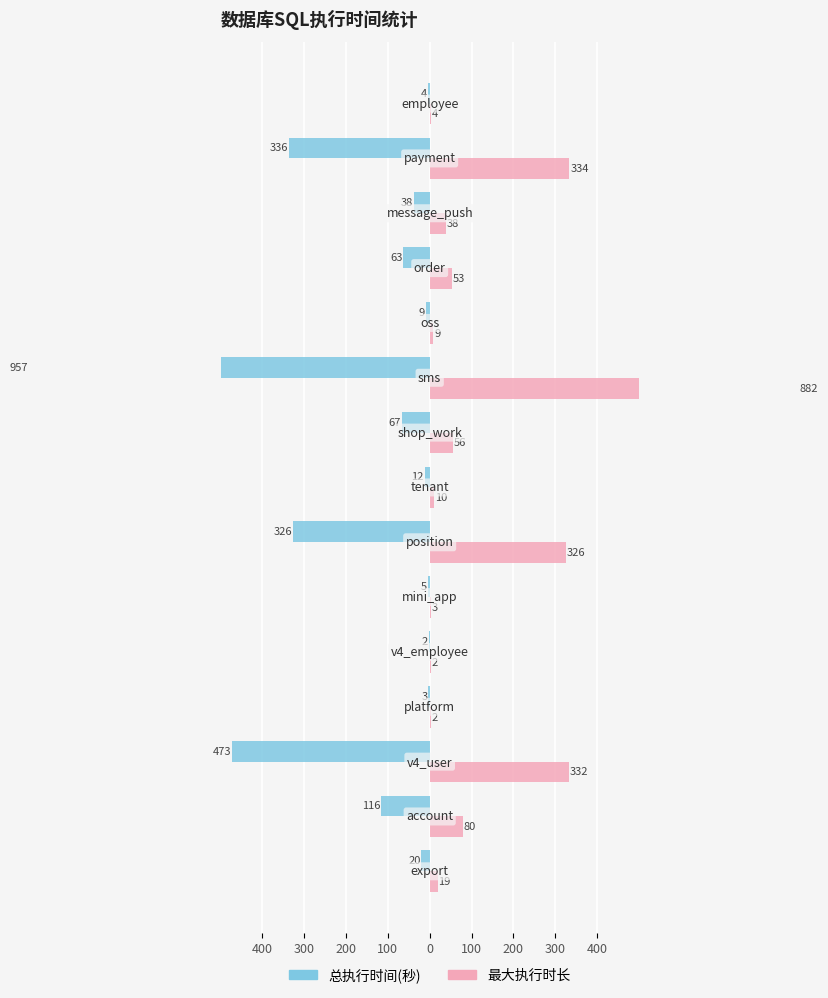

True or false: 最大执行时长 has a value of 5 at 100.

False